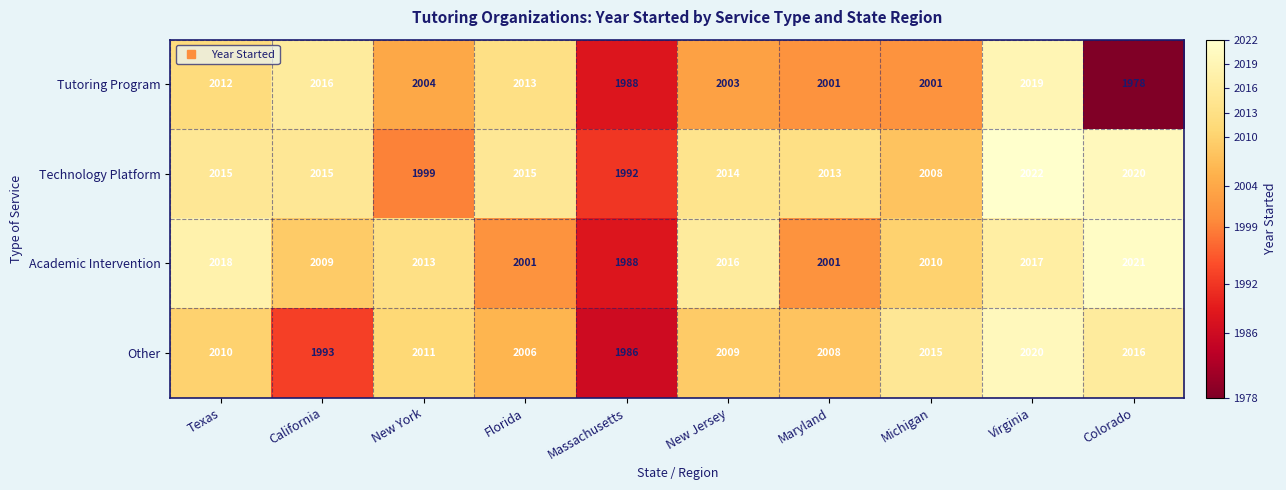

At which category is the sum across all series the highest?

Virginia